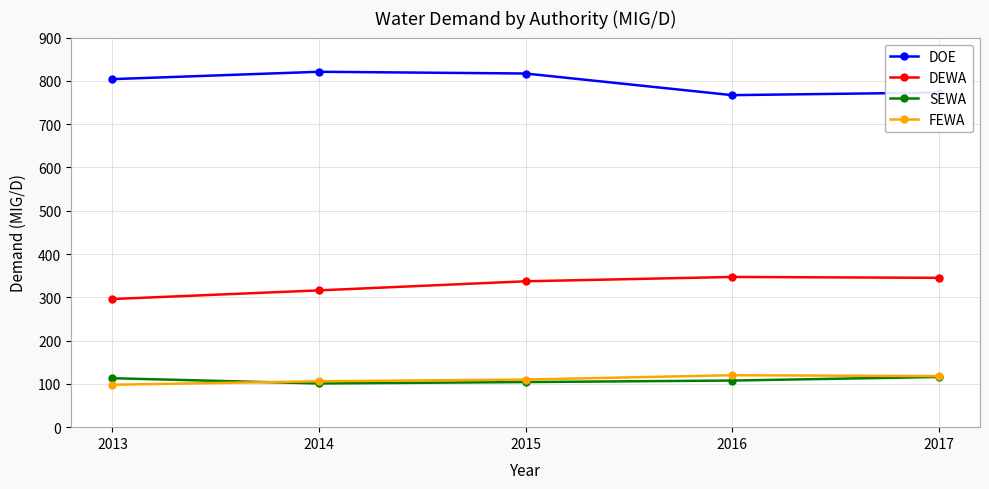

Read the FEWA value at 2015.

110.0